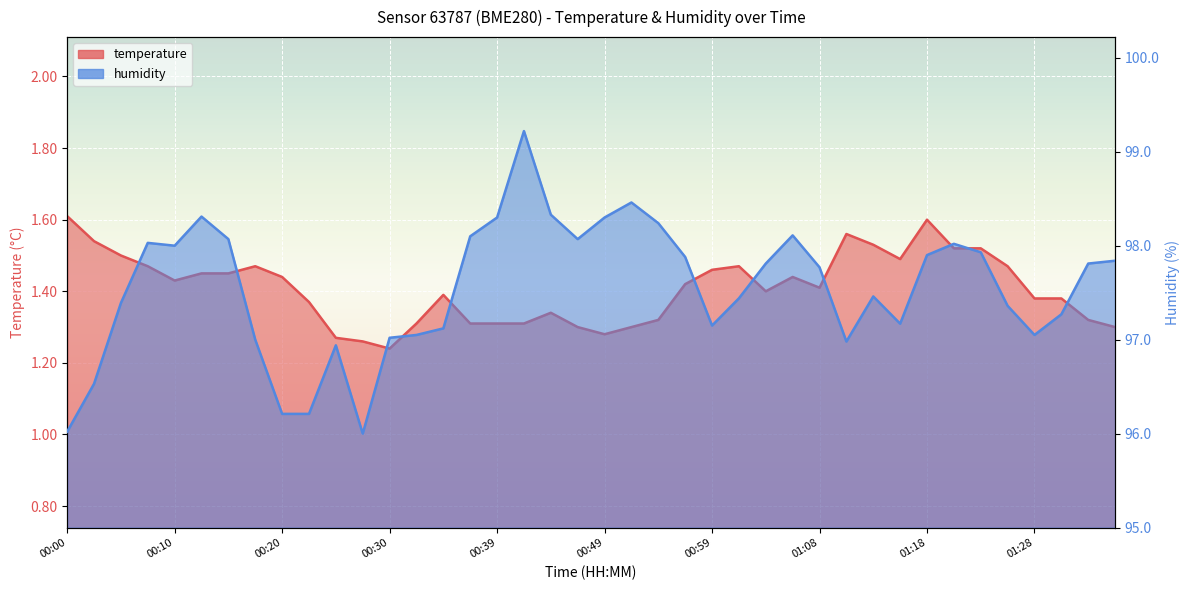

What is the value of the humidity_line point at the 34th from the left?

98.0